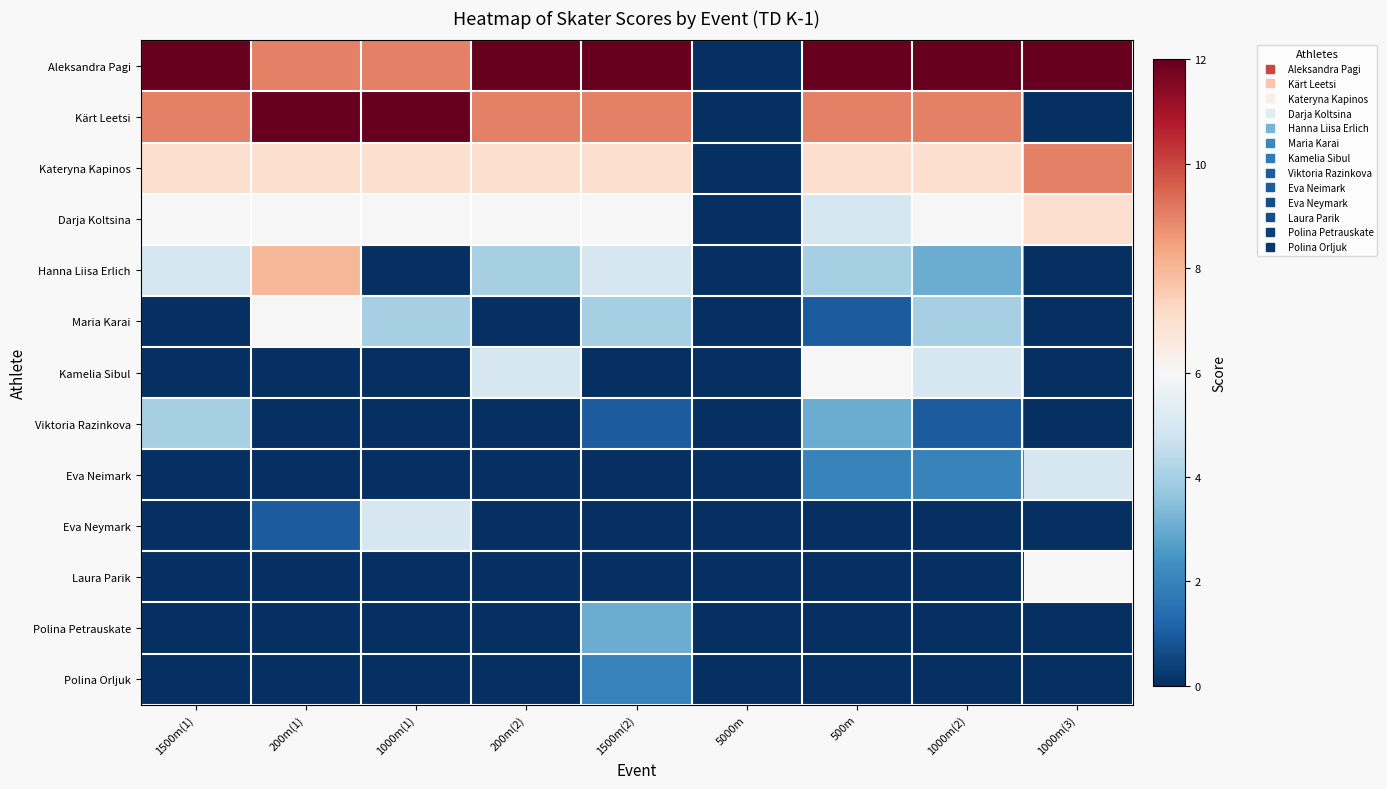

Reading left to right, what are all the values shown in this chart?

Aleksandra Pagi: 1500m(1)=12	200m(1)=9	1000m(1)=9	200m(2)=12	1500m(2)=12	5000m=0	500m=12	1000m(2)=12	1000m(3)=12
Kärt Leetsi: 1500m(1)=9	200m(1)=12	1000m(1)=12	200m(2)=9	1500m(2)=9	5000m=0	500m=9	1000m(2)=9	1000m(3)=0
Kateryna Kapinos: 1500m(1)=7	200m(1)=7	1000m(1)=7	200m(2)=7	1500m(2)=7	5000m=0	500m=7	1000m(2)=7	1000m(3)=9
Darja Koltsina: 1500m(1)=6	200m(1)=6	1000m(1)=6	200m(2)=6	1500m(2)=6	5000m=0	500m=5	1000m(2)=6	1000m(3)=7
Hanna Liisa Erlich: 1500m(1)=5	200m(1)=8	1000m(1)=0	200m(2)=4	1500m(2)=5	5000m=0	500m=4	1000m(2)=3	1000m(3)=0
Maria Karai: 1500m(1)=0	200m(1)=6	1000m(1)=4	200m(2)=0	1500m(2)=4	5000m=0	500m=1	1000m(2)=4	1000m(3)=0
Kamelia Sibul: 1500m(1)=0	200m(1)=0	1000m(1)=0	200m(2)=5	1500m(2)=0	5000m=0	500m=6	1000m(2)=5	1000m(3)=0
Viktoria Razinkova: 1500m(1)=4	200m(1)=0	1000m(1)=0	200m(2)=0	1500m(2)=1	5000m=0	500m=3	1000m(2)=1	1000m(3)=0
Eva Neimark: 1500m(1)=0	200m(1)=0	1000m(1)=0	200m(2)=0	1500m(2)=0	5000m=0	500m=2	1000m(2)=2	1000m(3)=5
Eva Neymark: 1500m(1)=0	200m(1)=1	1000m(1)=5	200m(2)=0	1500m(2)=0	5000m=0	500m=0	1000m(2)=0	1000m(3)=0
Laura Parik: 1500m(1)=0	200m(1)=0	1000m(1)=0	200m(2)=0	1500m(2)=0	5000m=0	500m=0	1000m(2)=0	1000m(3)=6
Polina Petrauskate: 1500m(1)=0	200m(1)=0	1000m(1)=0	200m(2)=0	1500m(2)=3	5000m=0	500m=0	1000m(2)=0	1000m(3)=0
Polina Orljuk: 1500m(1)=0	200m(1)=0	1000m(1)=0	200m(2)=0	1500m(2)=2	5000m=0	500m=0	1000m(2)=0	1000m(3)=0